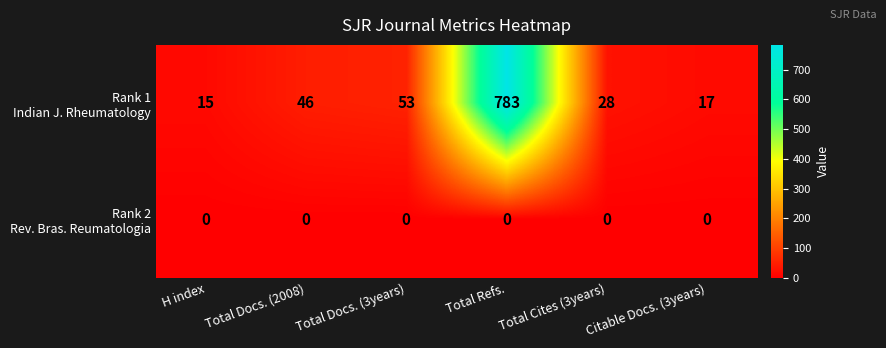

What is the difference between the highest and lowest values at Total Docs. (3years)?

53